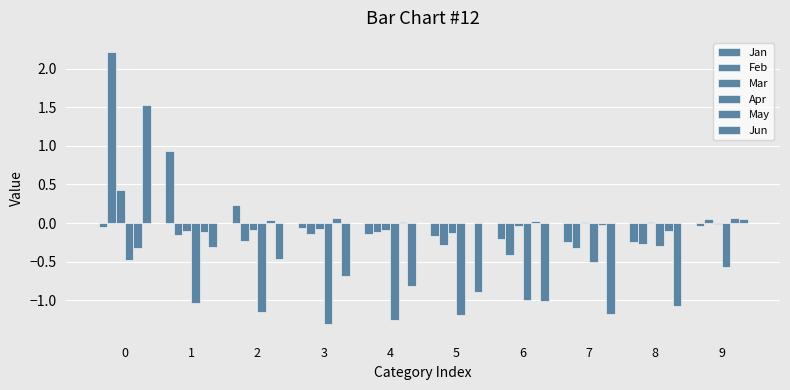

How many groups of bars are there?

10